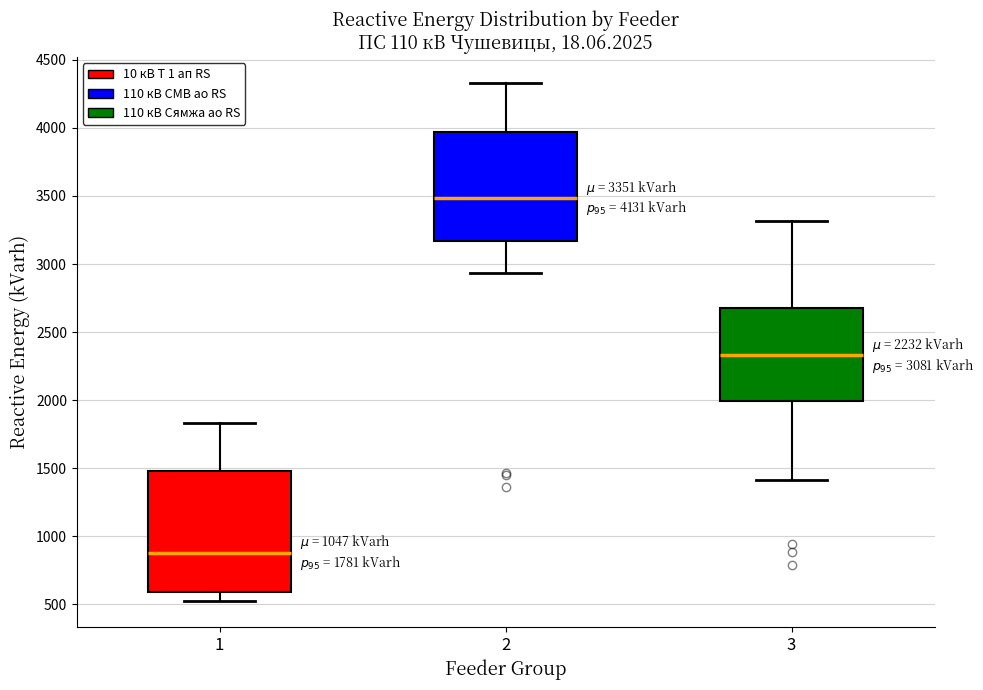

Which box has the highest median line?

2